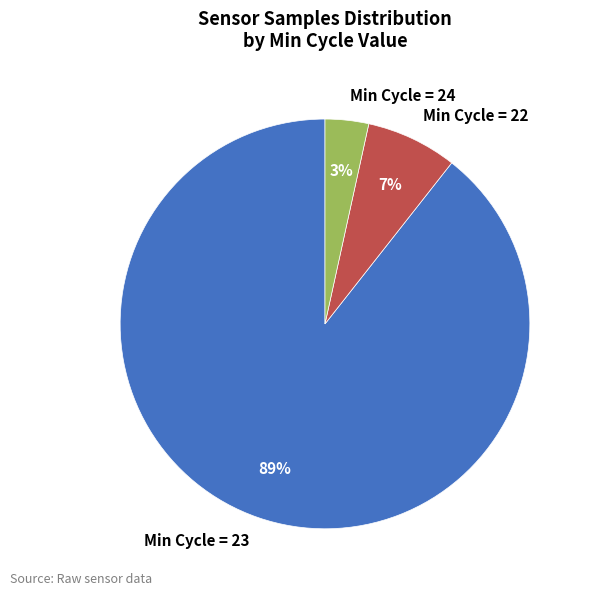

Is there a majority slice in this chart?

Yes